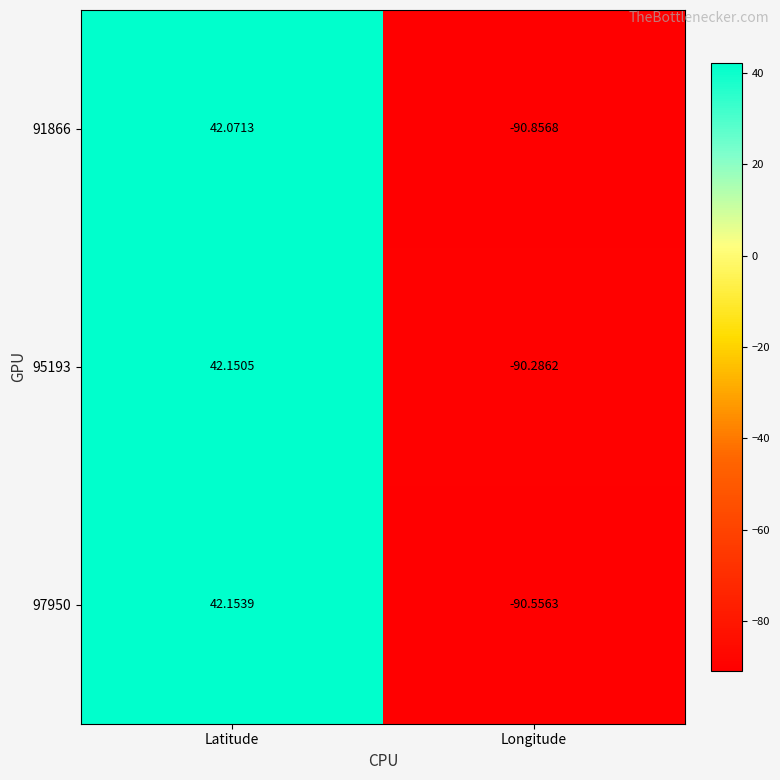

Count the number of categories in the chart.

2